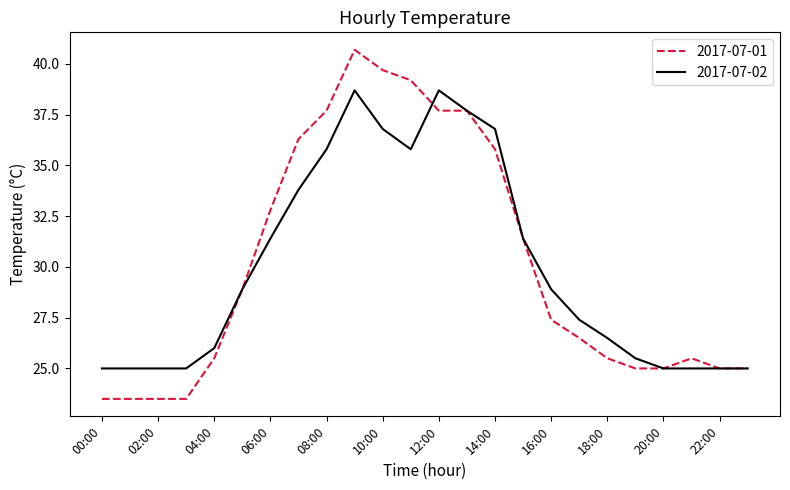

List the series in order of their peak value, lowest first.

2017-07-02, 2017-07-01